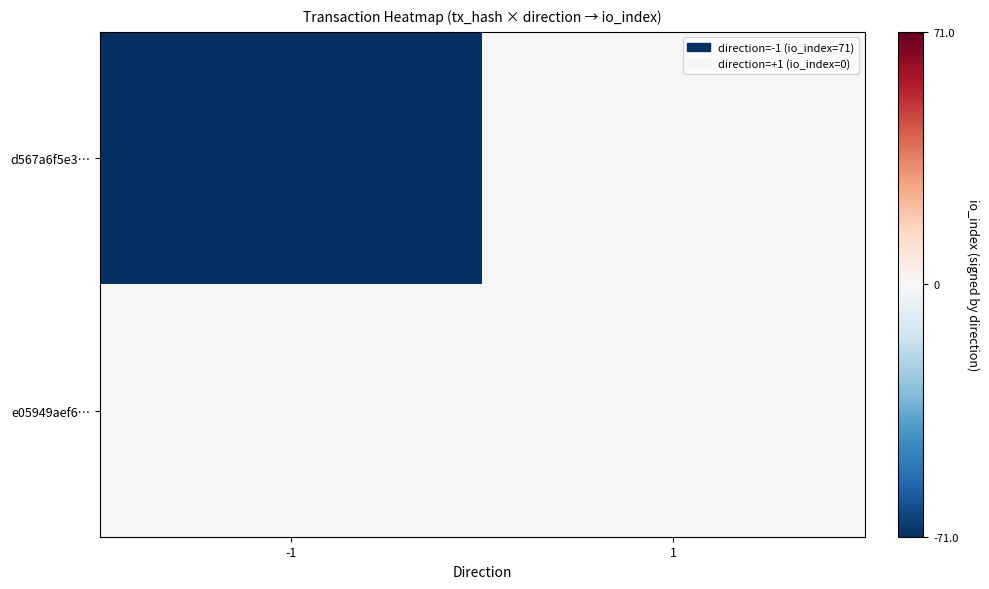

Between -1 and 1, which series saw the biggest shift?

d567a6f5e3…